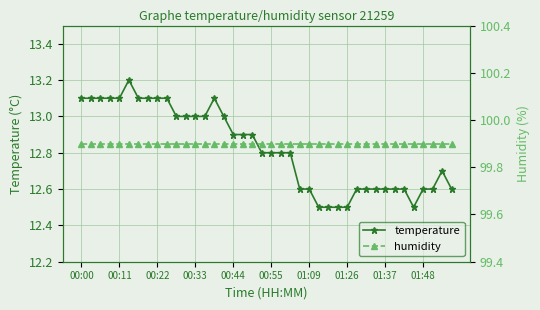

Rank the series by their maximum value, from highest to lowest.

humidity, temperature